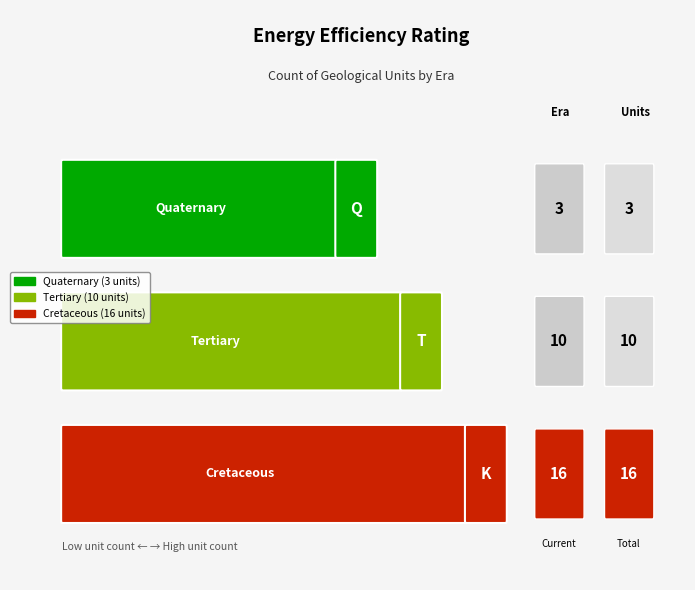

Approximately how many times larger is the value at Tertiary compared to Cretaceous?

0.6